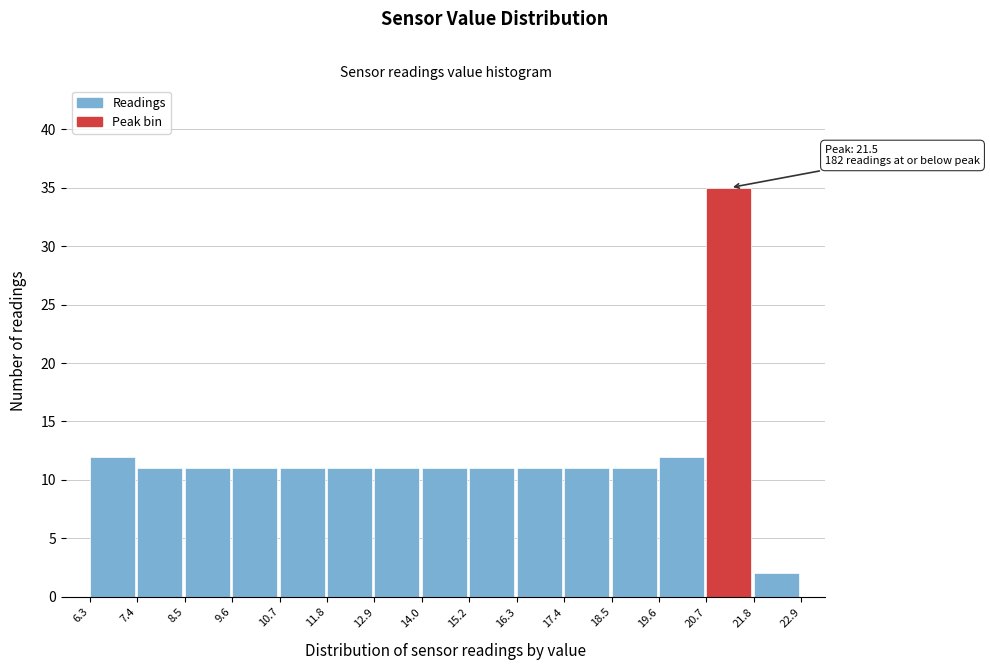

Over which range of the x-axis is the bar tallest?

20.7 to 21.8